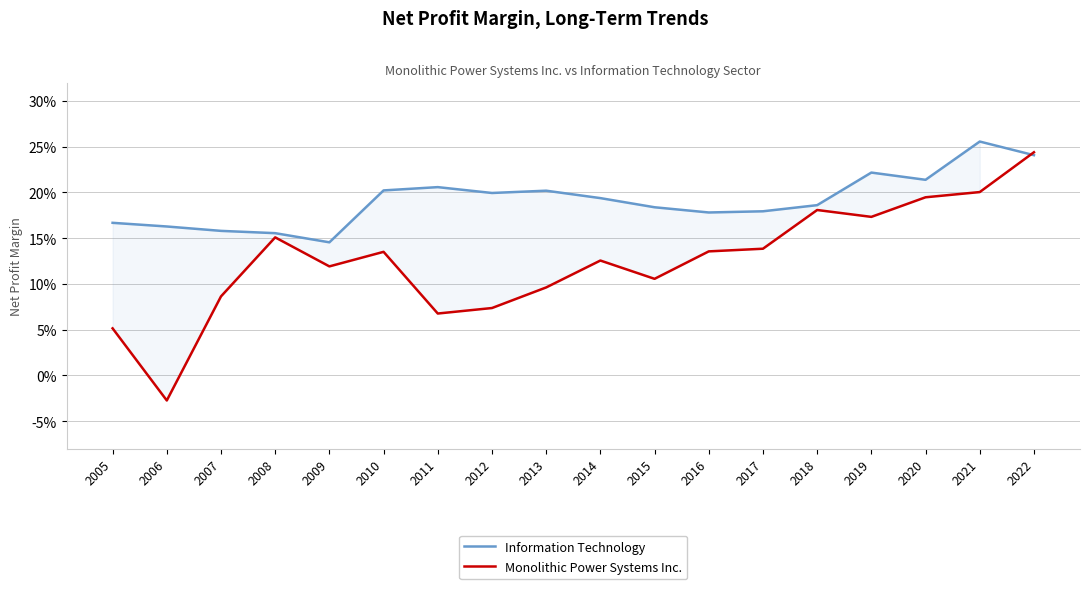

Where do Information Technology and Monolithic Power Systems Inc. first cross each other?

2021 and 2022